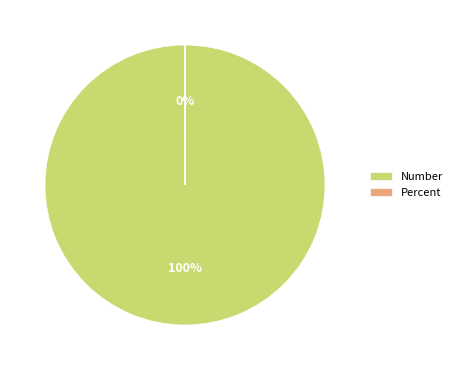

Combined, what portion of the pie is Percent and Number?

100.0%